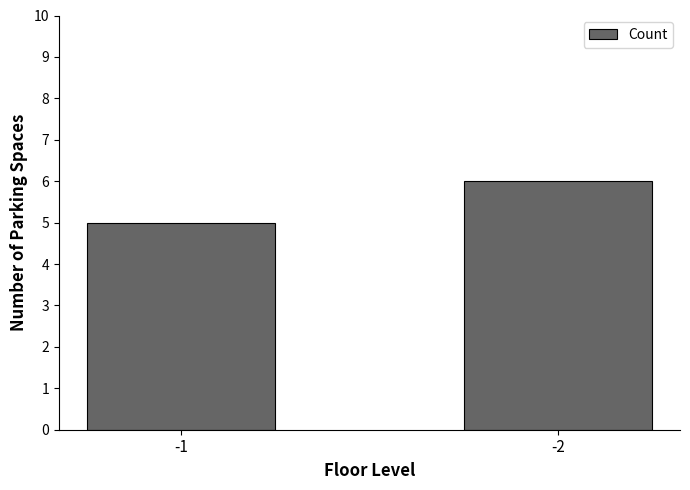

The chart shows a value of 9 at -2. True or false?

False